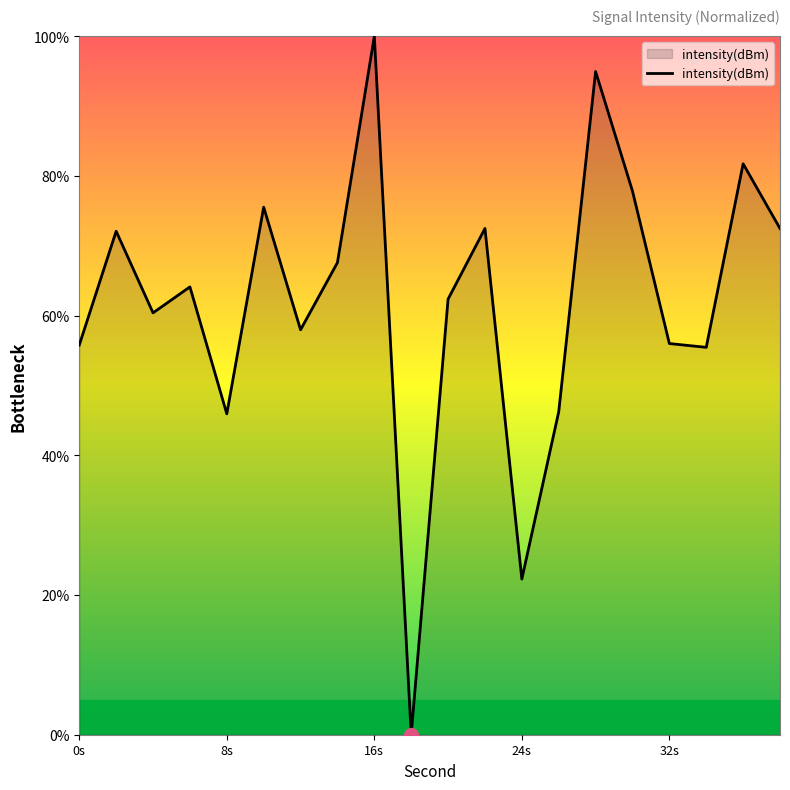

What is the greatest value displayed?

100.0